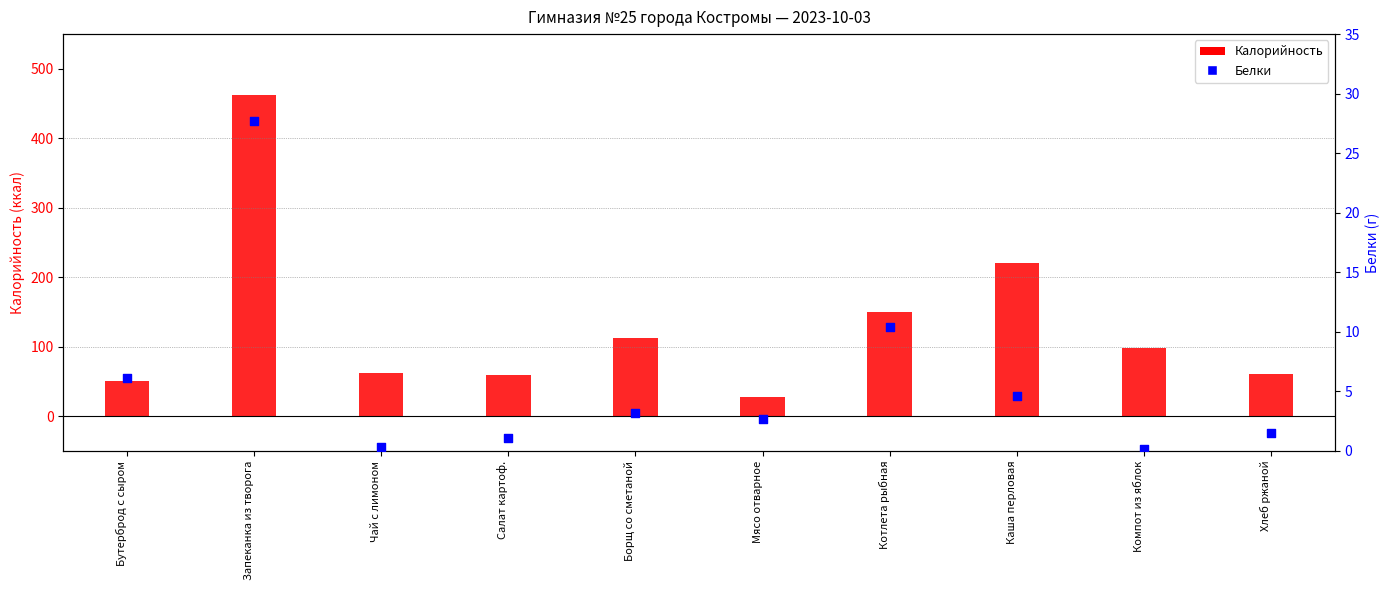

What are all the series names shown in the legend?

Калорийность, Белки